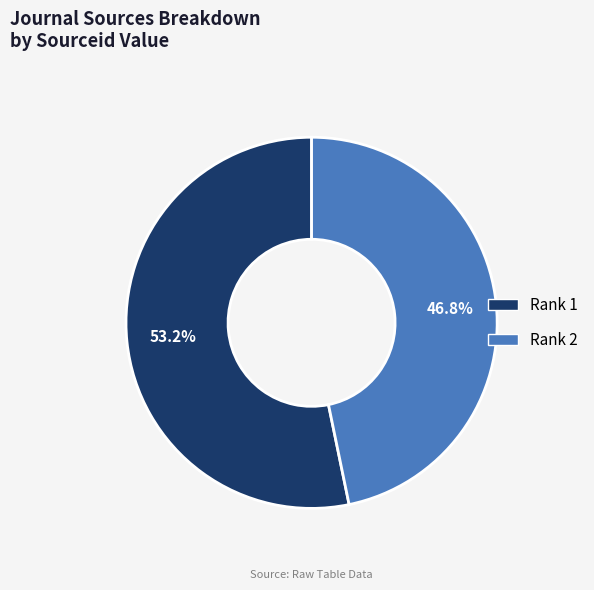

Between Rank 1 and Rank 2, which is larger?

Rank 1